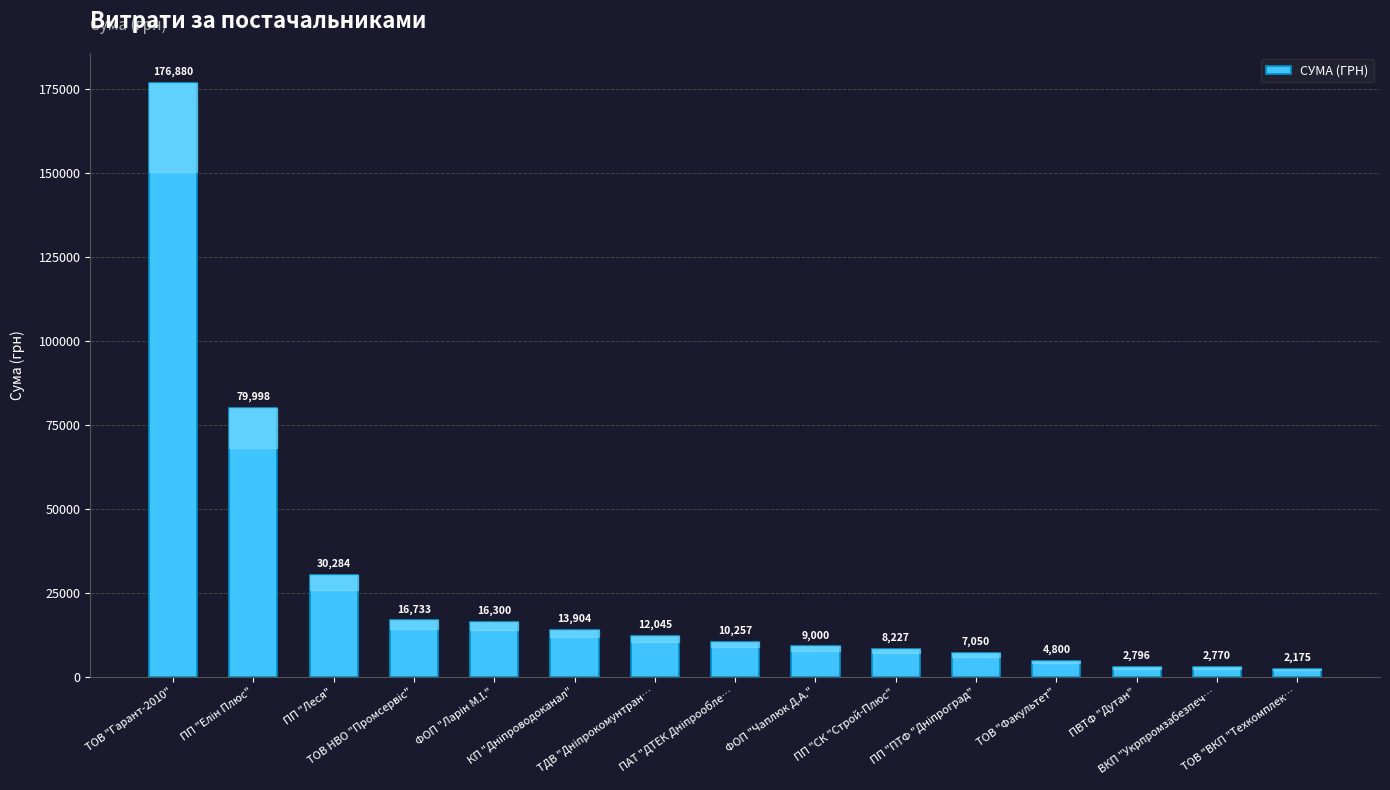

What is the value of the 9th bar from the left?

9000.0